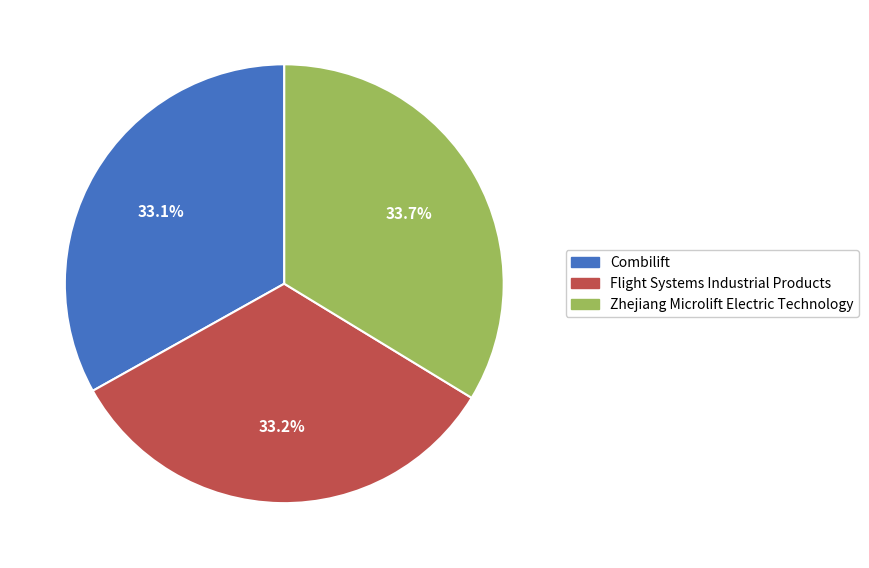

What percentage is the Zhejiang Microlift Electric Technology slice, to the nearest percent?

34%